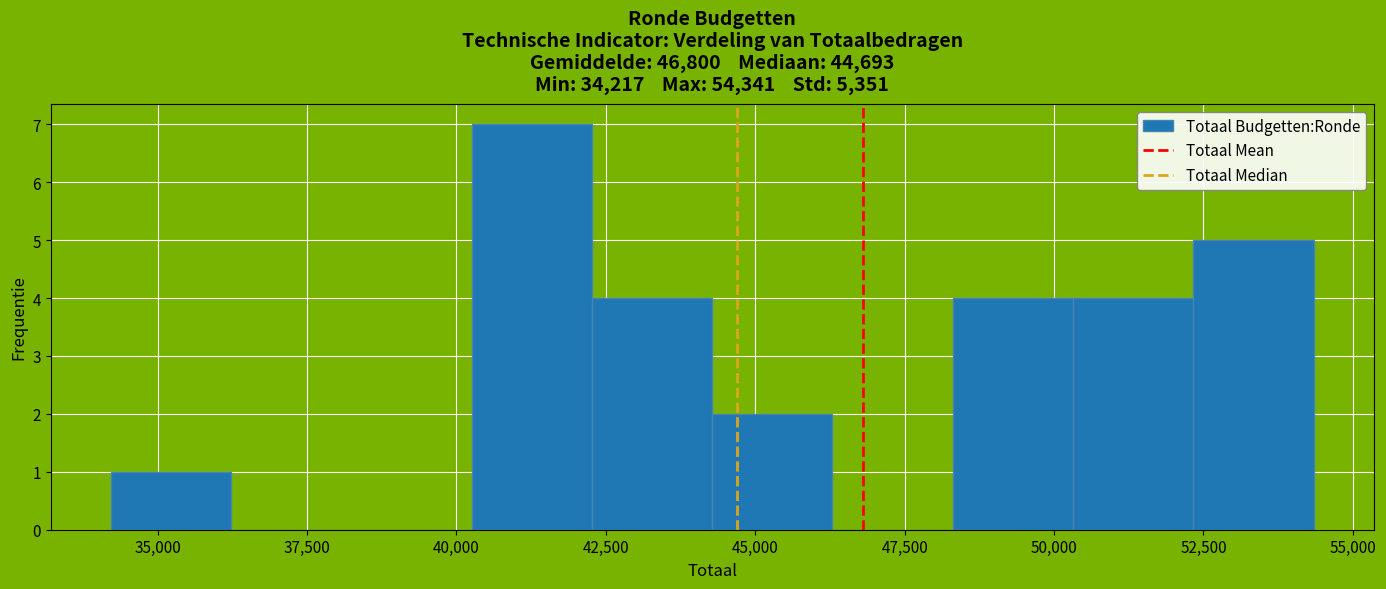

What is the height of the bar covering 44500 to 46500 on the x-axis? Neither the bar edges nor the heights are printed on the chart, so give them approximately, as read against the axes.

2